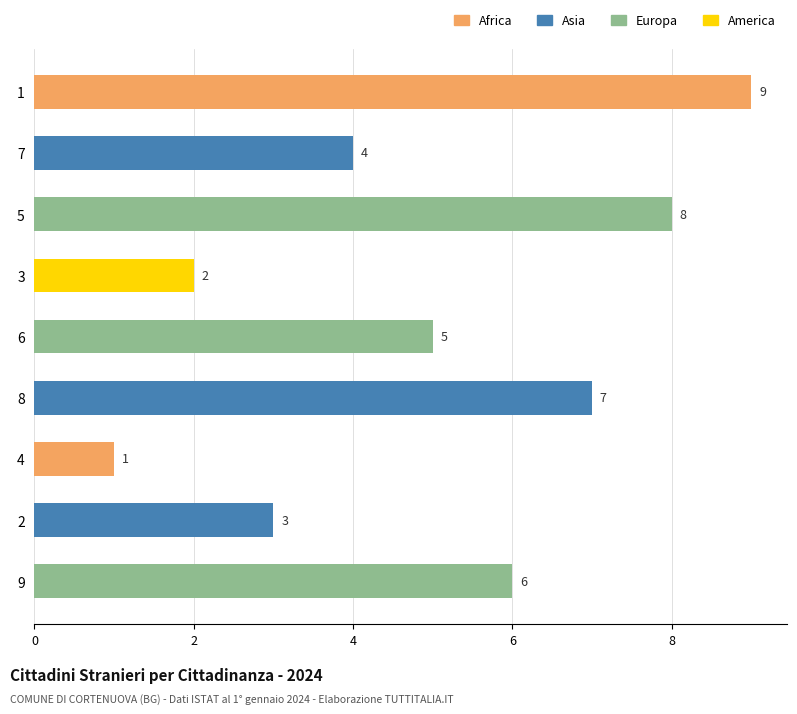

Rank the categories by value from lowest to highest.

4, 3, 2, 7, 6, 9, 8, 5, 1